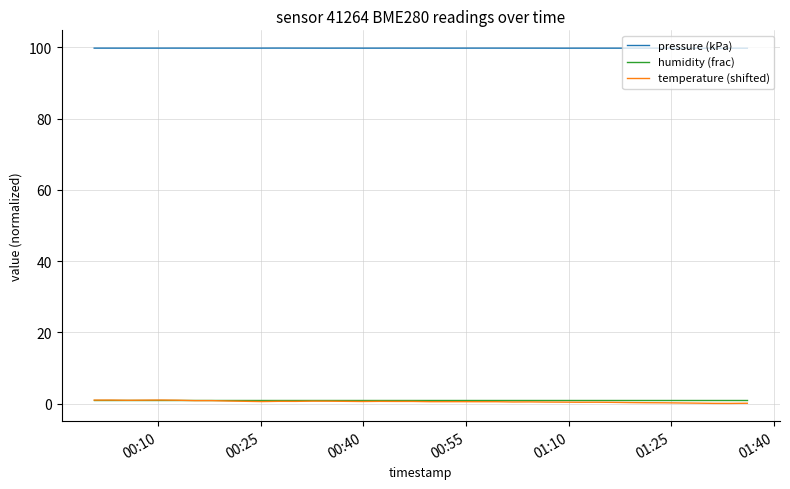

What is the maximum value shown in the chart?

99.8